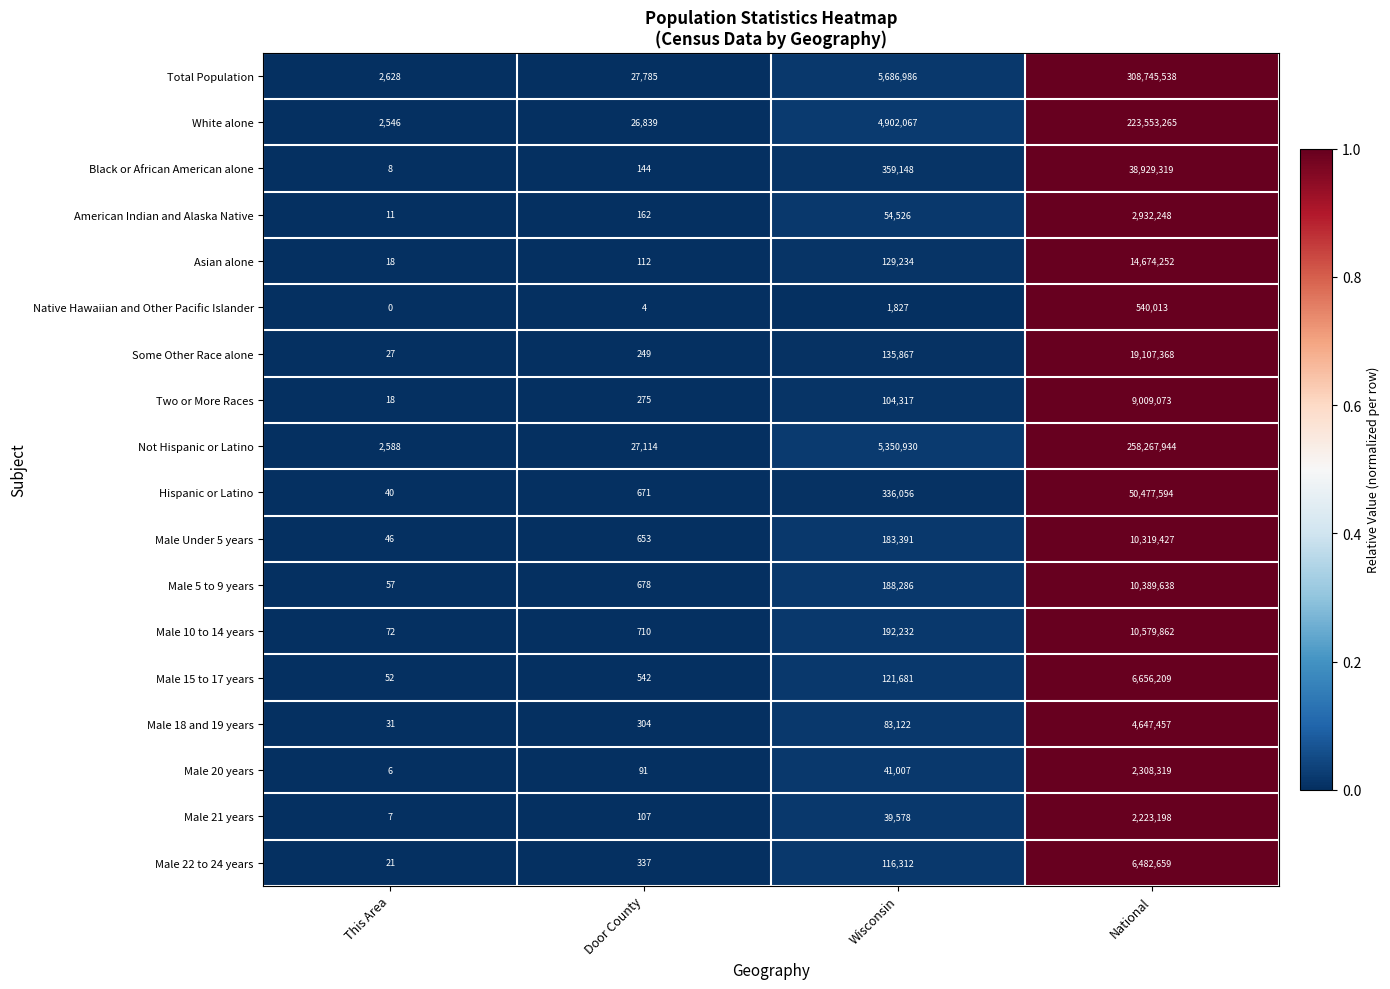

Which series has the largest range (max minus min)?

Total Population